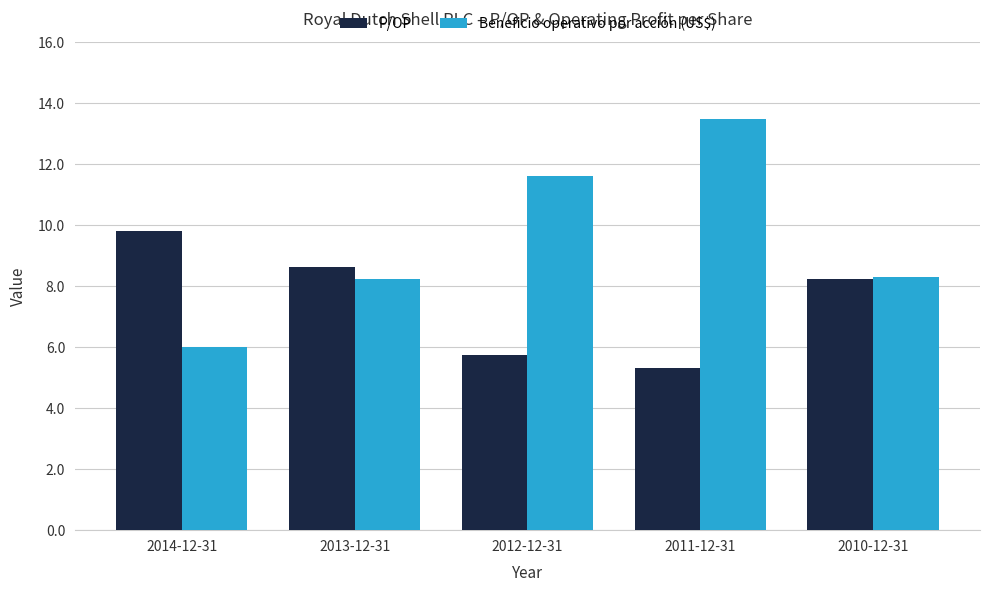

At 2012-12-31, list the series in order from largest to smallest.

Beneficio operativo por acción (US$), P/OP